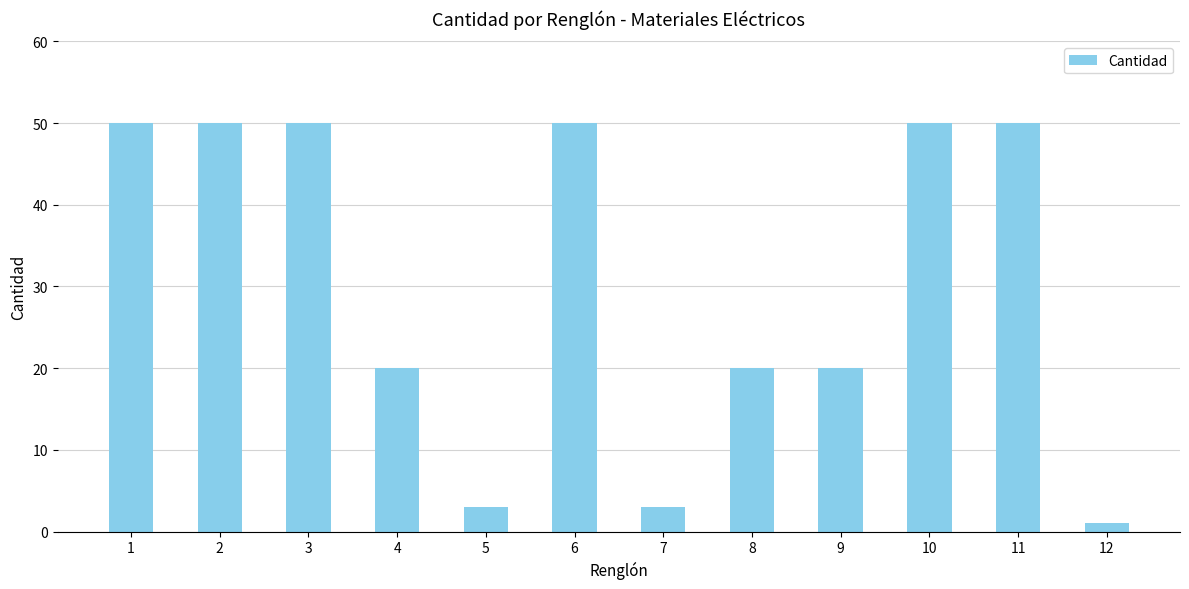

Does the chart contain stacked bars?

No